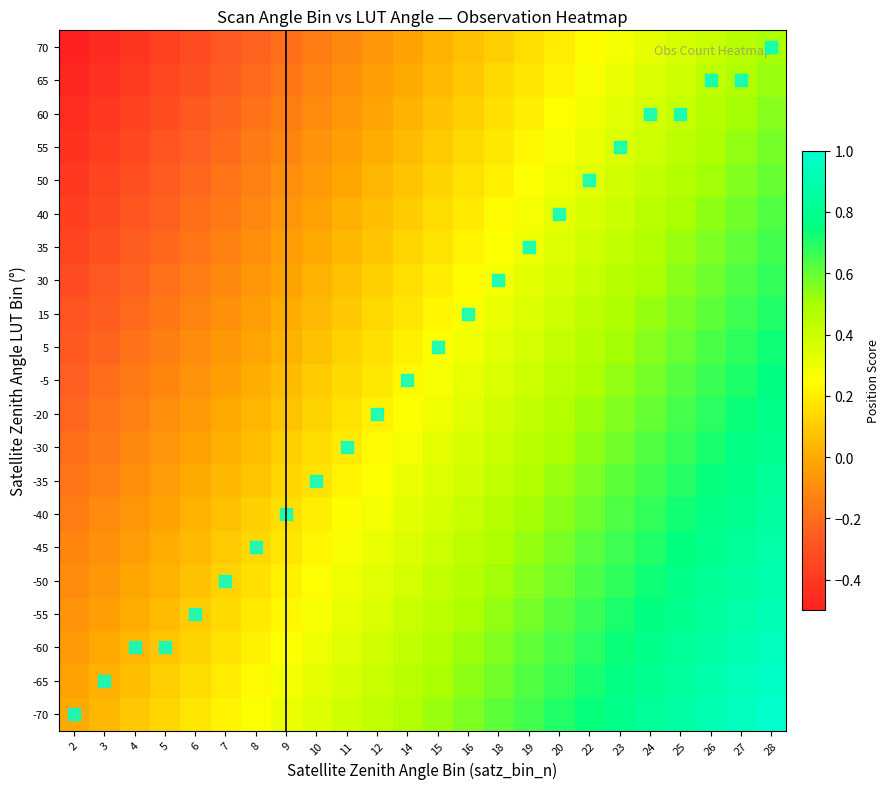

List the series in order of their peak value, lowest first.

70, 65, 60, 55, 50, 40, 35, 30, 15, 5, -5, -20, -30, -35, -40, -45, -50, -55, -60, -65, -70